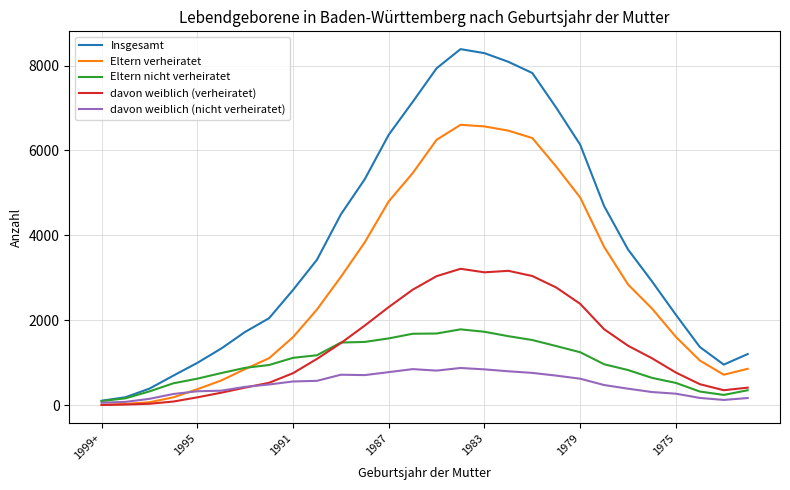

True or false: Eltern nicht verheiratet and davon weiblich (verheiratet) intersect in this chart.

True